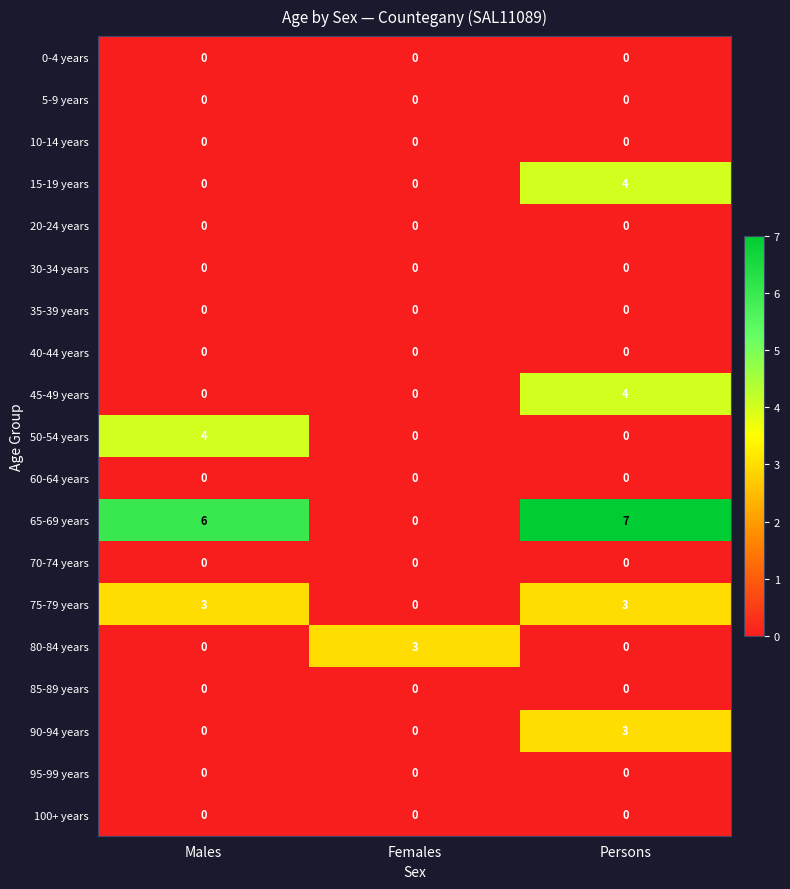

What is the difference between the maximum and minimum values in the 45-49 years series?

4